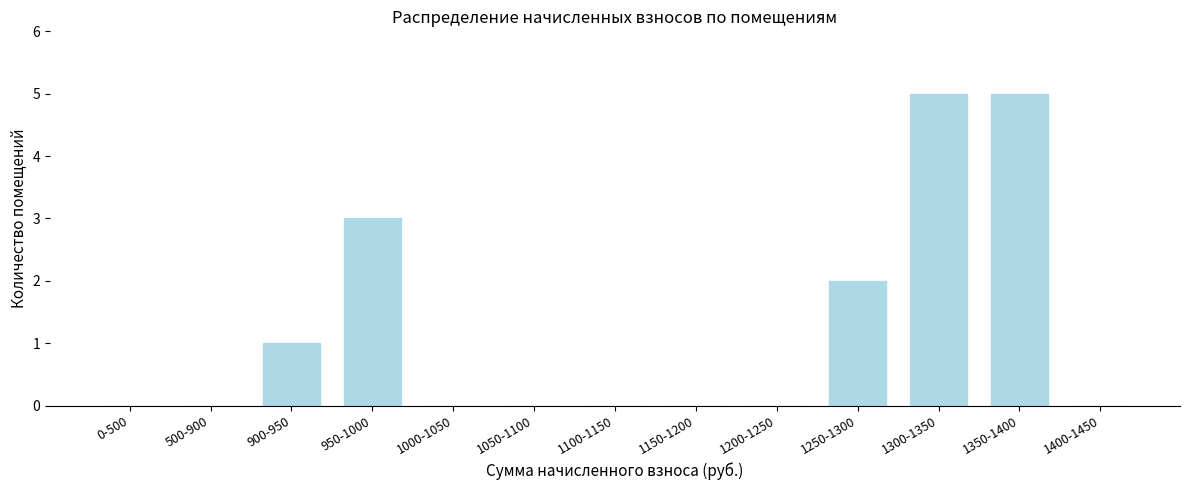

Reading left to right, transcribe all the data shown in this chart.

0-500=0	500-900=0	900-950=1	950-1000=3	1000-1050=0	1050-1100=0	1100-1150=0	1150-1200=0	1200-1250=0	1250-1300=2	1300-1350=5	1350-1400=5	1400-1450=0